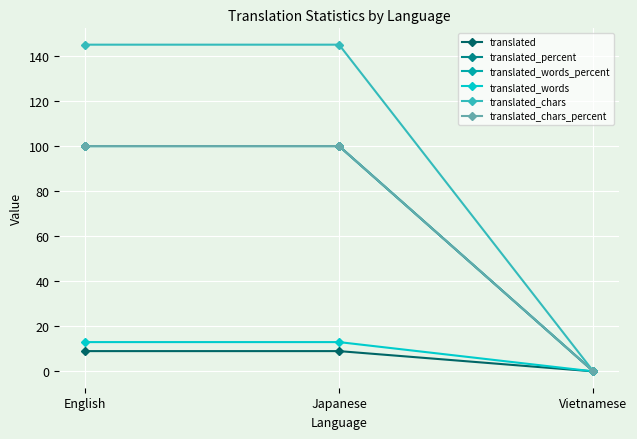

Does the chart have visible grid lines?

Yes